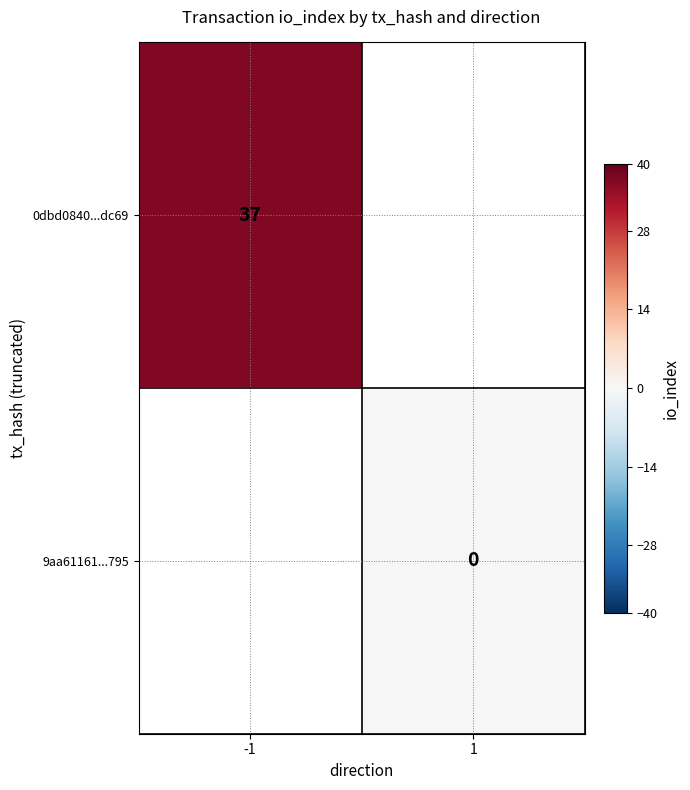

The value of 0dbd0840...dc69 at -1 is 54. True or false?

False